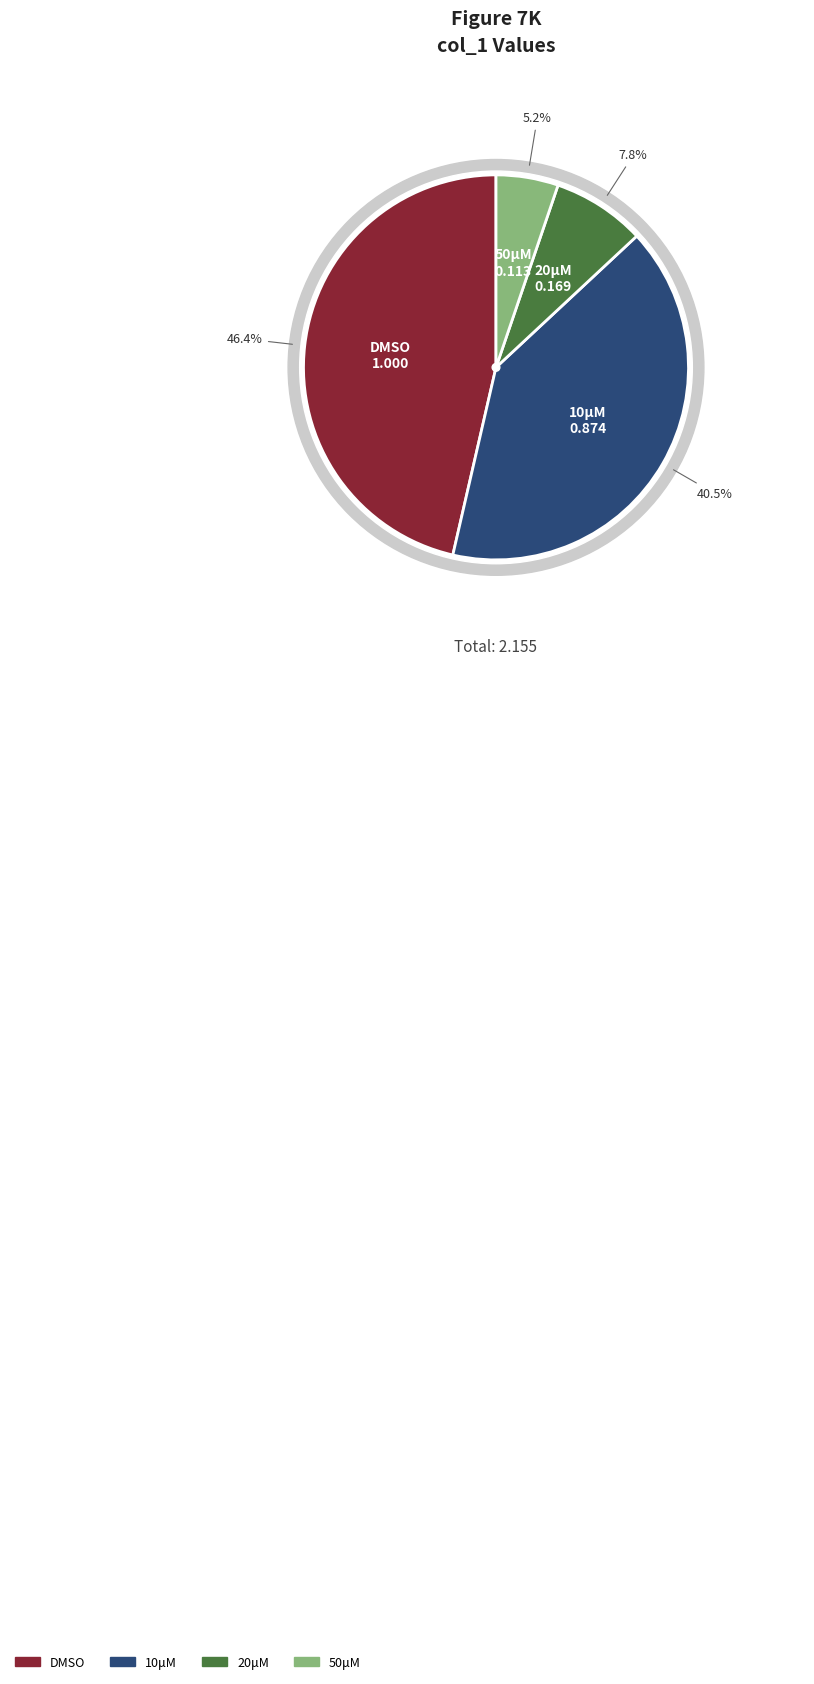

Is 50μM the majority of the pie?

No